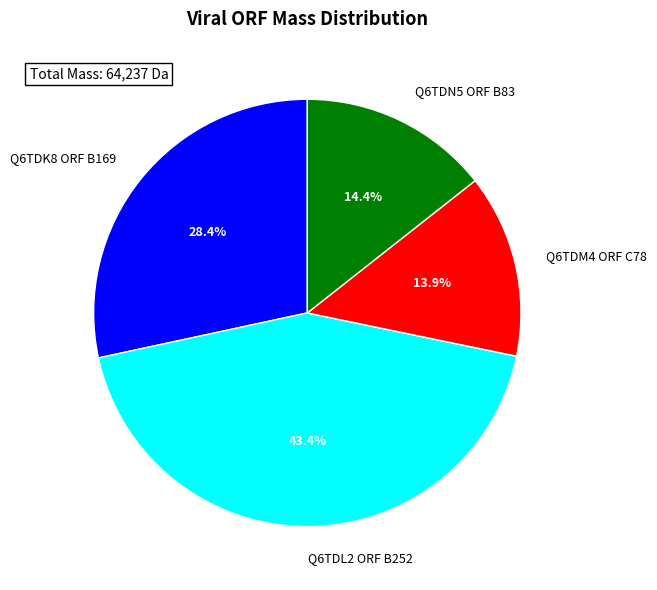

Do Q6TDN5 ORF B83 and Q6TDK8 ORF B169 together represent more than half of the pie?

No